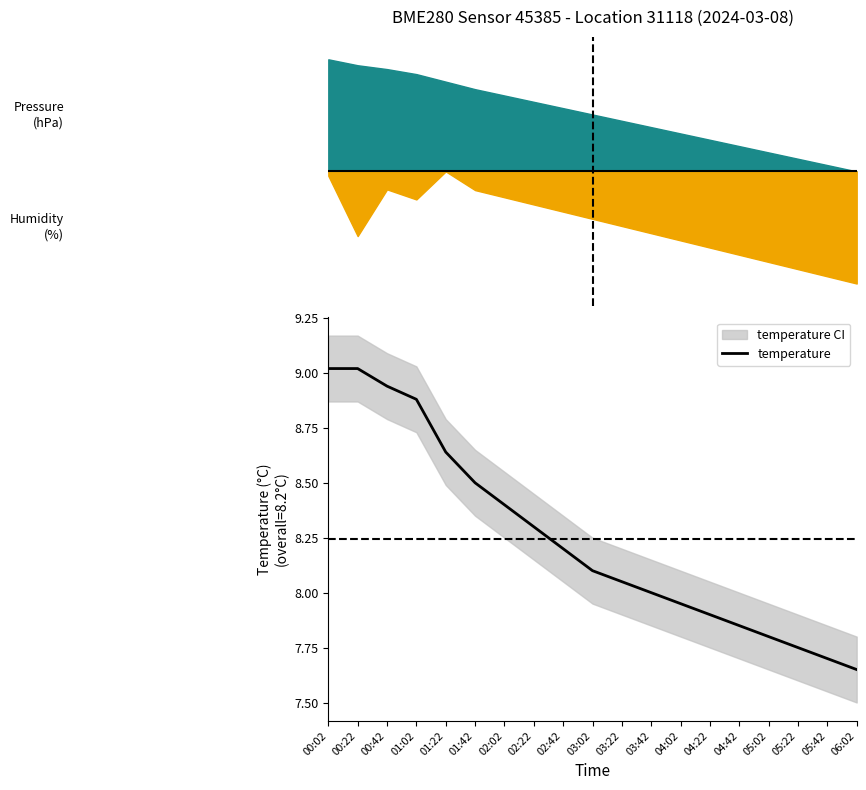

What is the average value?

8.2